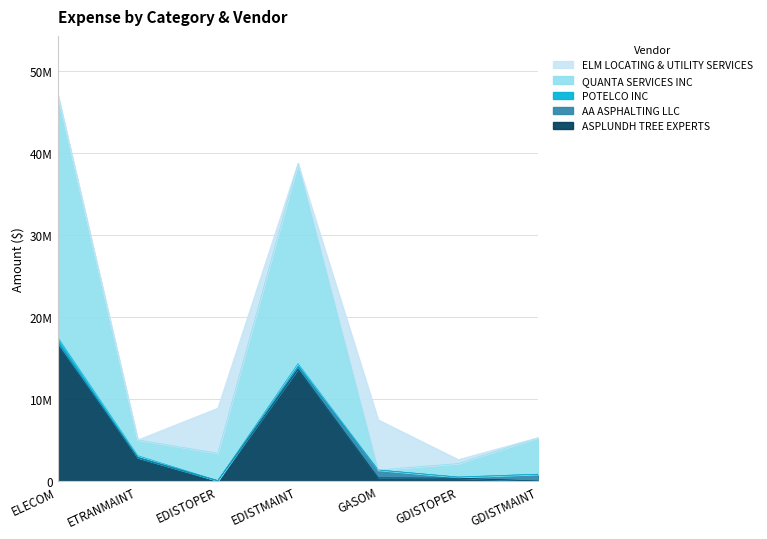

True or false: POTELCO INC has a value of 209529 at GDISTMAINT.

False